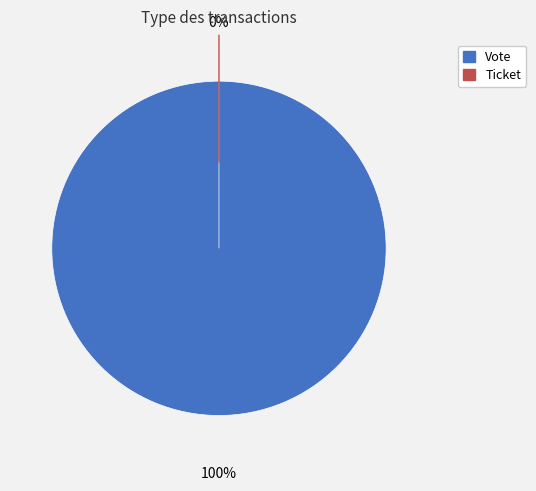

Is it true that Ticket is 7% of the pie?

False